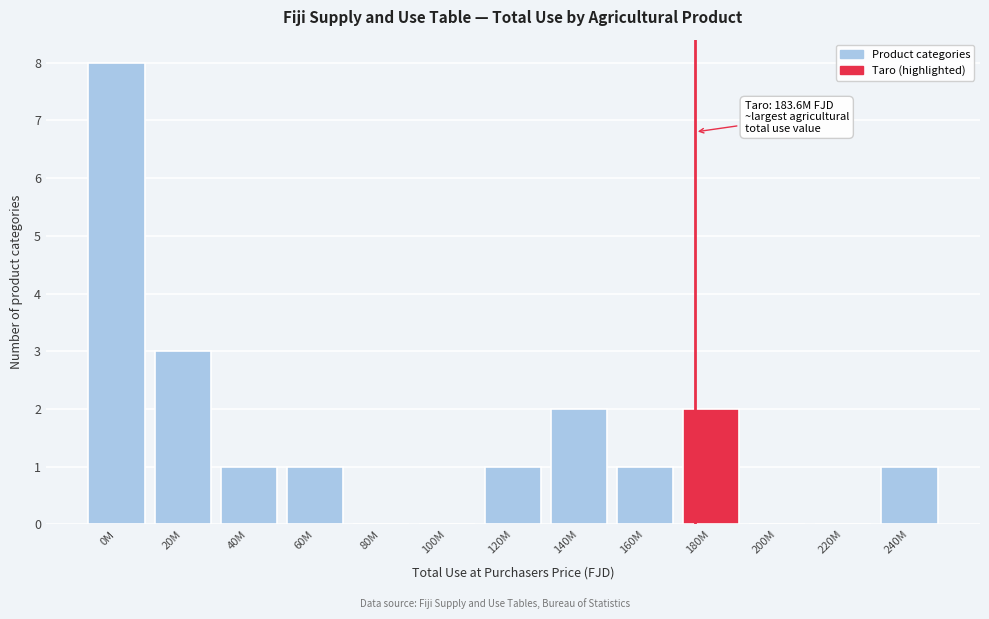

Reading left to right, list all the values displayed in this chart.

0M=8	20M=3	40M=1	60M=1	80M=0	100M=0	120M=1	140M=2	160M=1	180M=2	200M=0	220M=0	240M=1